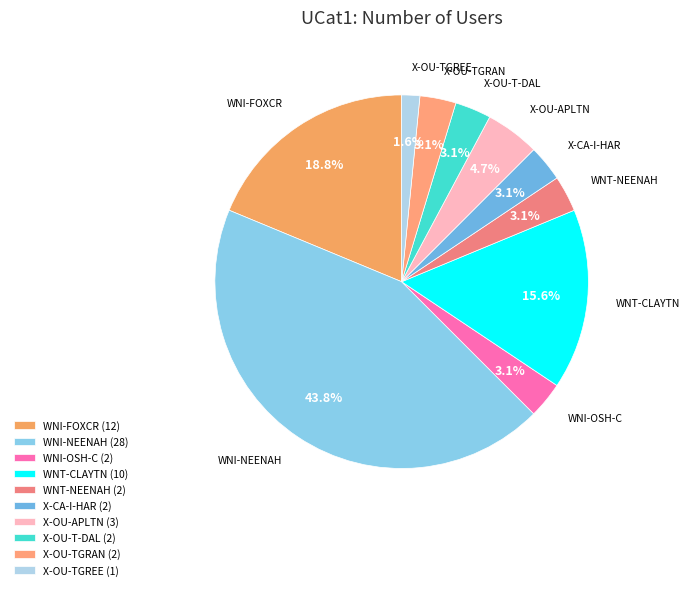

How many slices are in this pie chart?

10